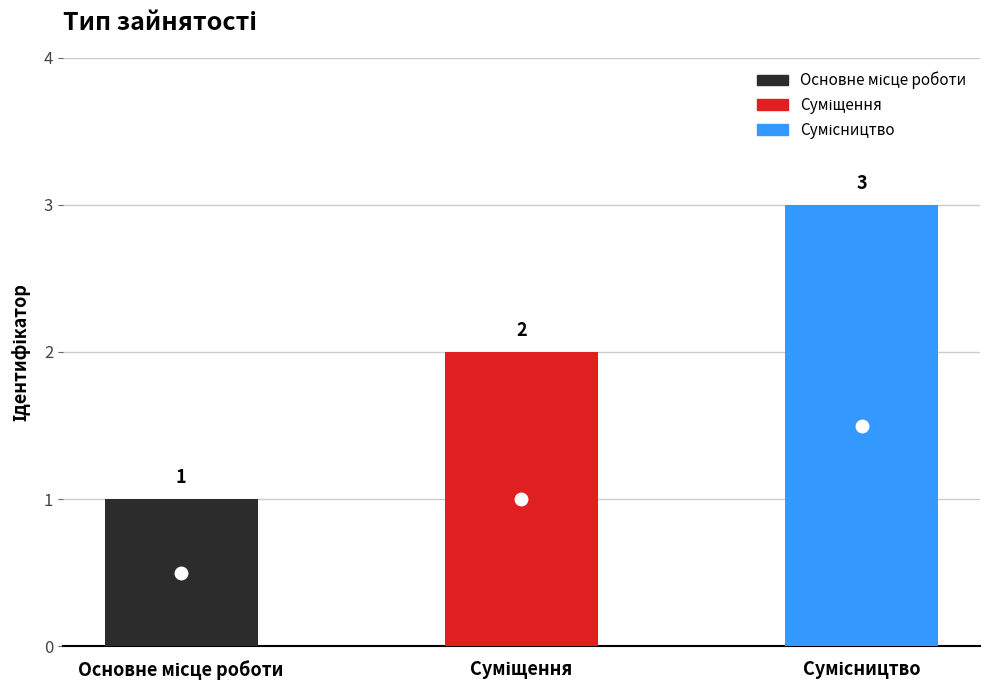

What is the change in value from Основне місце роботи to Суміщення?

+1